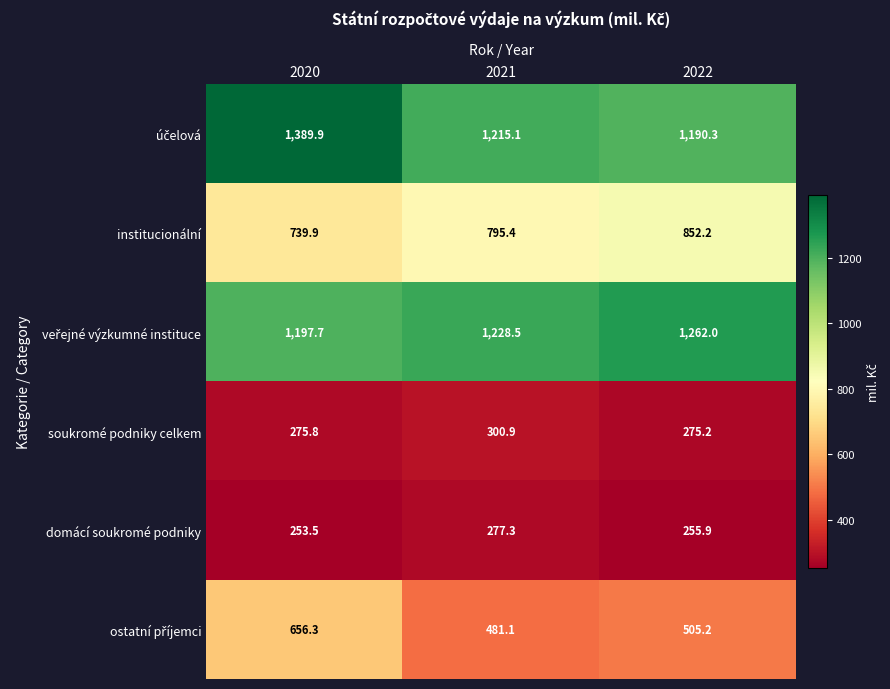

At which label is institucionální closest to 796?

2021